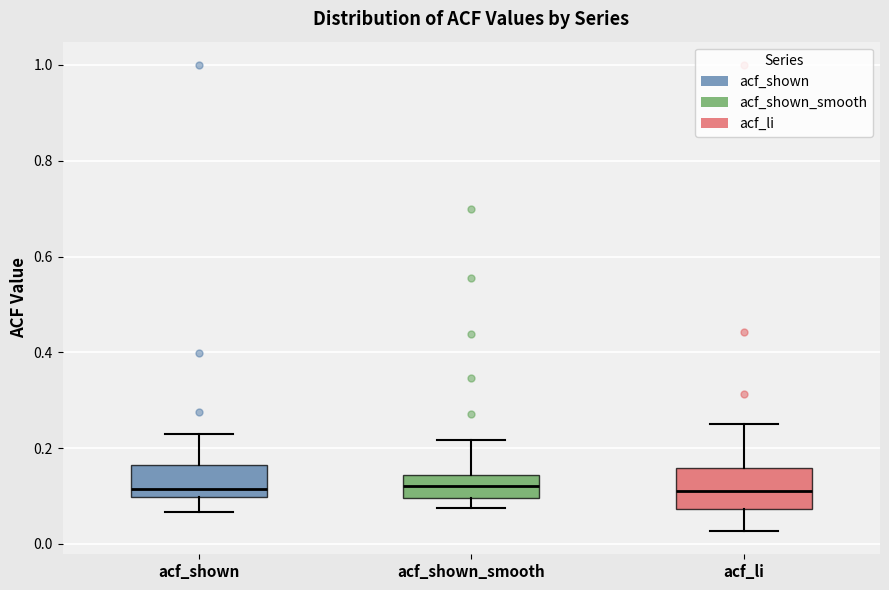

Where does the upper whisker of the box for acf_shown end on the y-axis? The values are not printed on the chart, so give them approximately, as read against the axis.

0.22